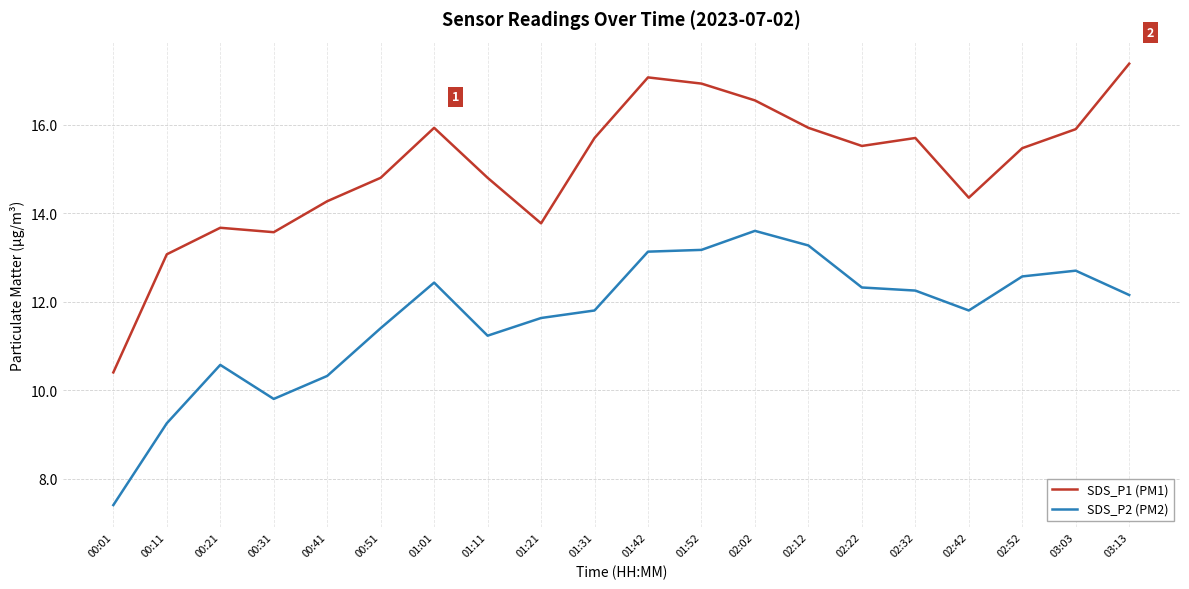

What is the total value across all series at 02:52?

28.0